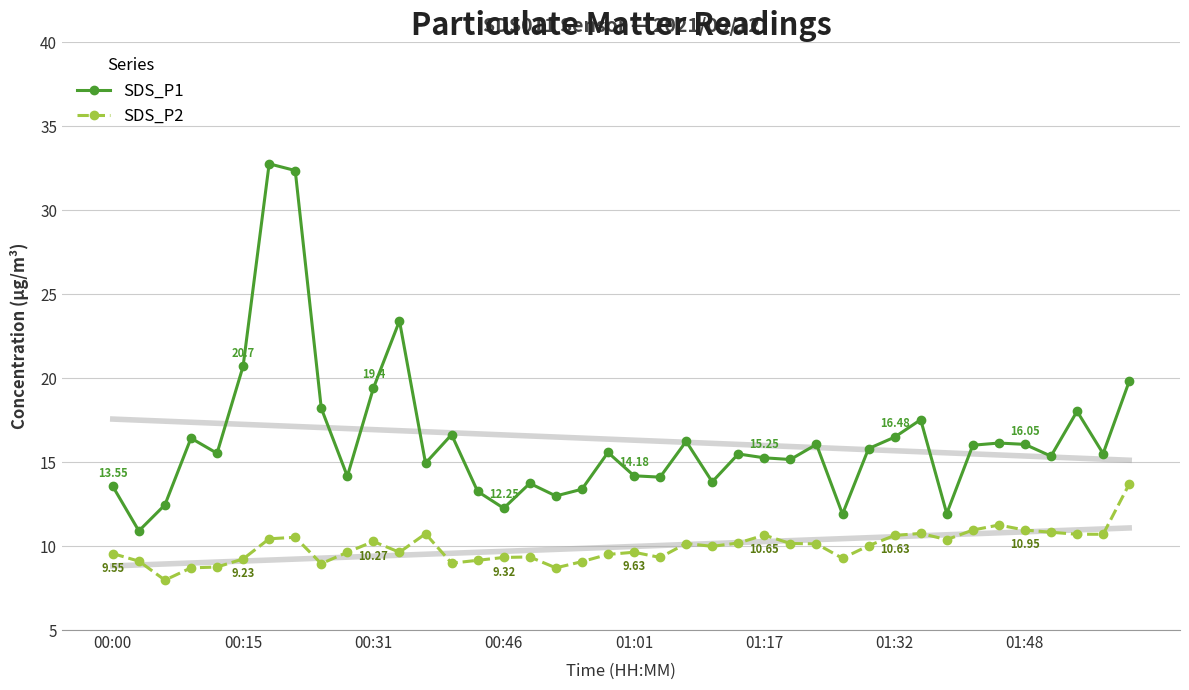

True or false: SDS_P2 has a value of 10.7 at 37.

True